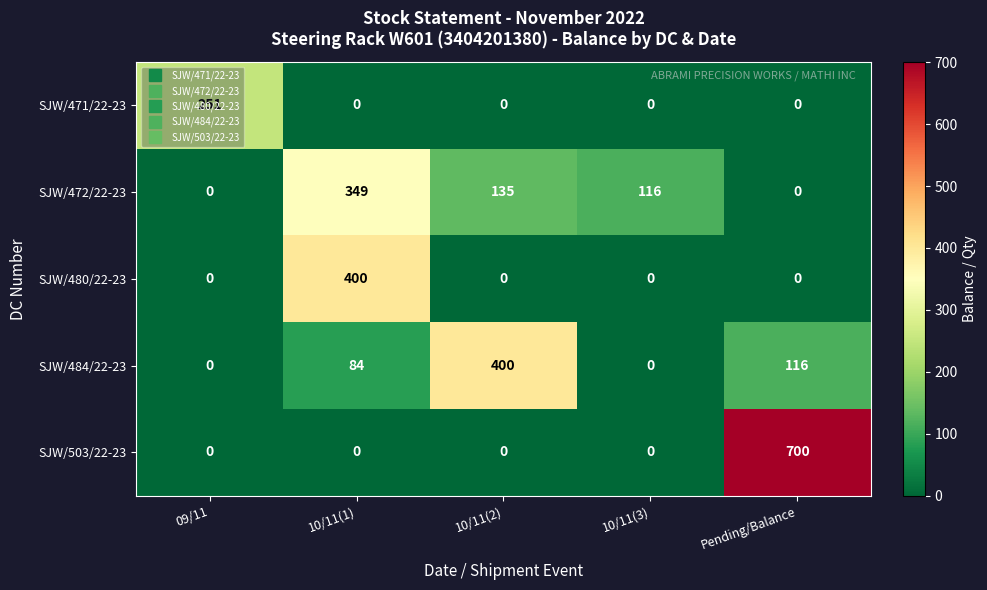

What is the highest value of the SJW/480/22-23 series?

400